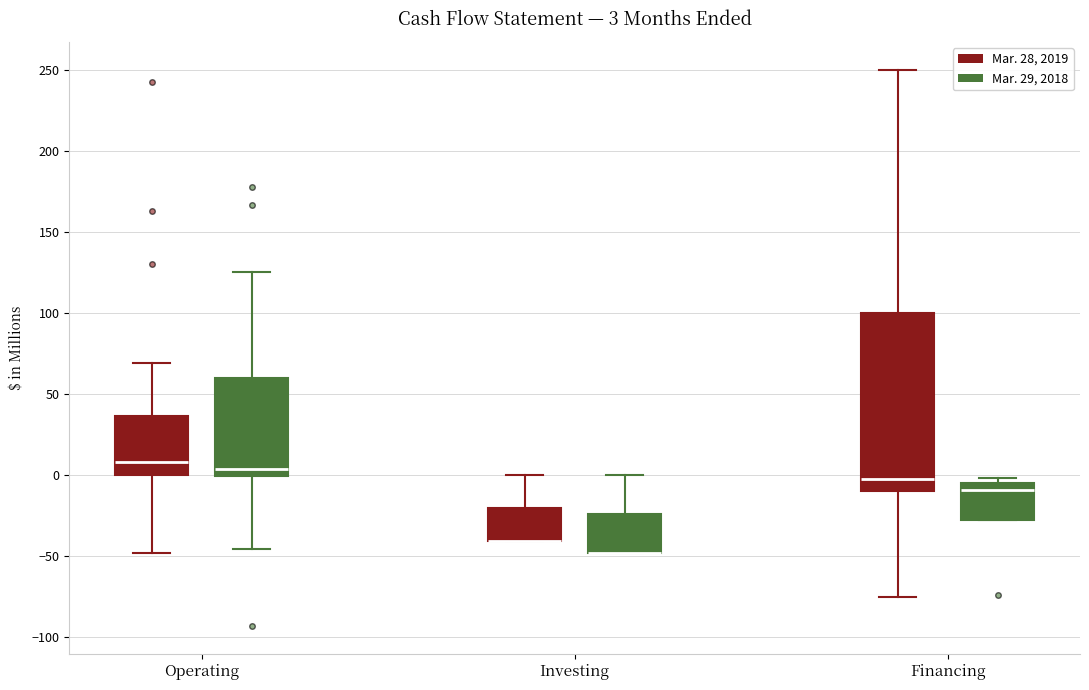

Comparing the boxes themselves (not the whiskers), which one is the tallest?

Financing (Mar. 28, 2019)